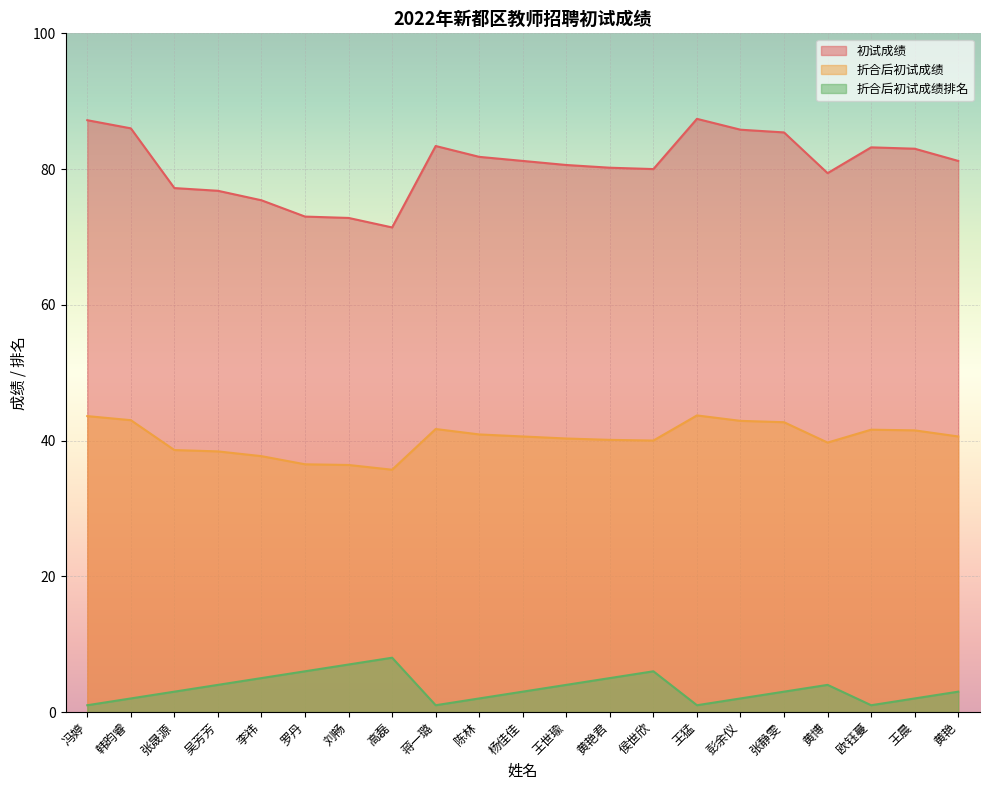

In 初试成绩, how many points are lower than both neighbors (excluding endpoints)?

3